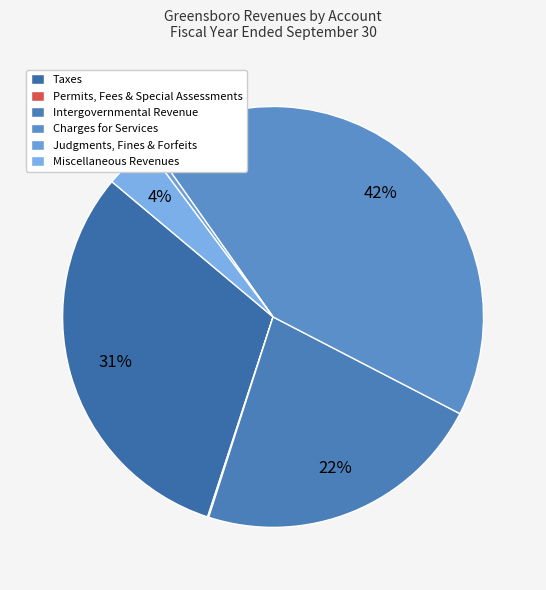

Does any single category account for the majority?

No